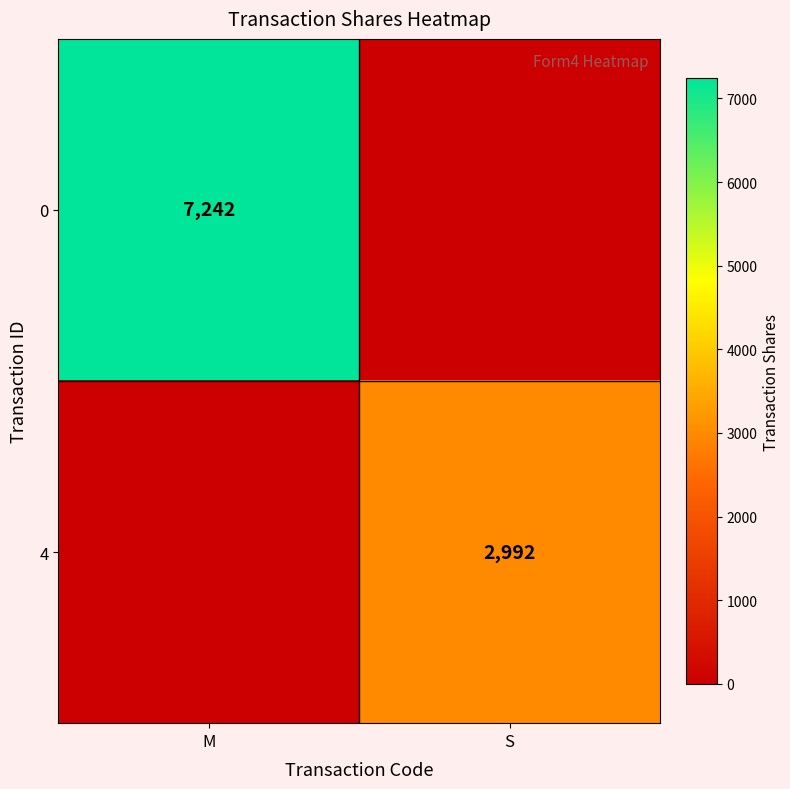

At which category does the chart reach its peak across all series?

M